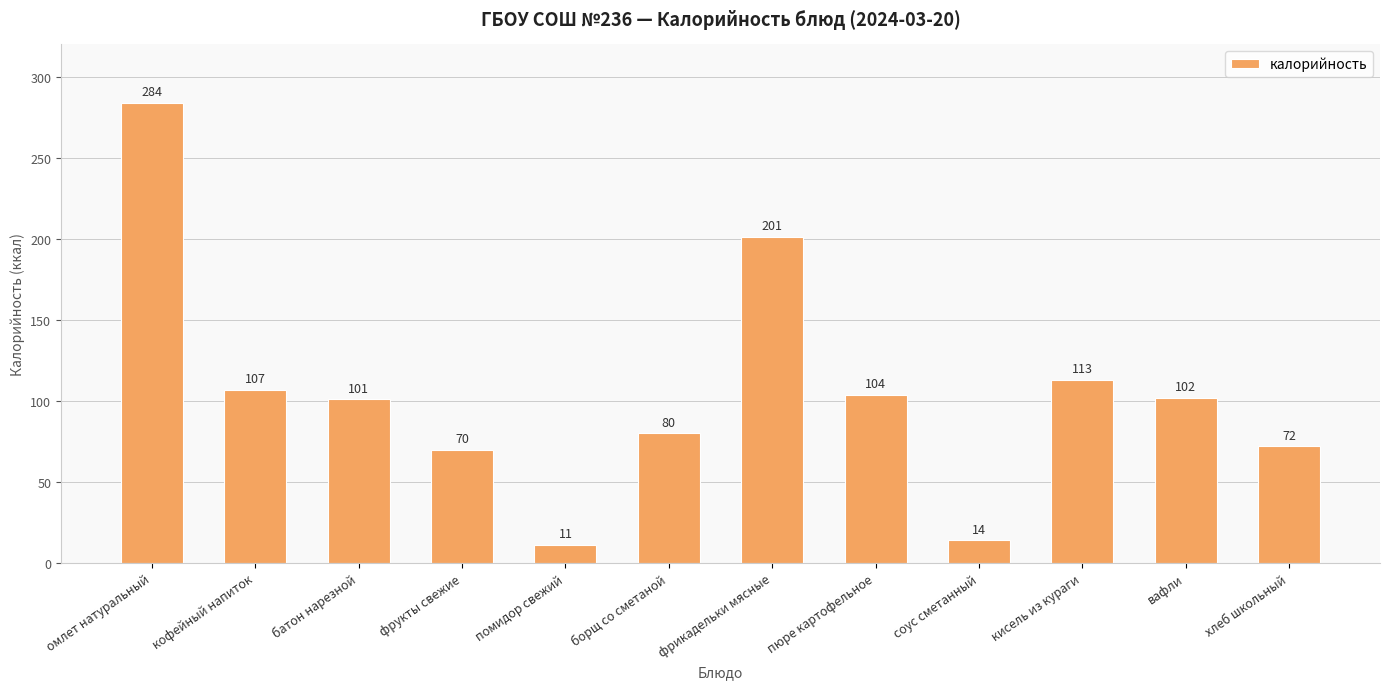

Rank the categories by value from highest to lowest.

омлет натуральный, фрикадельки мясные, кисель из кураги, кофейный напиток, пюре картофельное, вафли, батон нарезной, борщ со сметаной, хлеб школьный, фрукты свежие, соус сметанный, помидор свежий